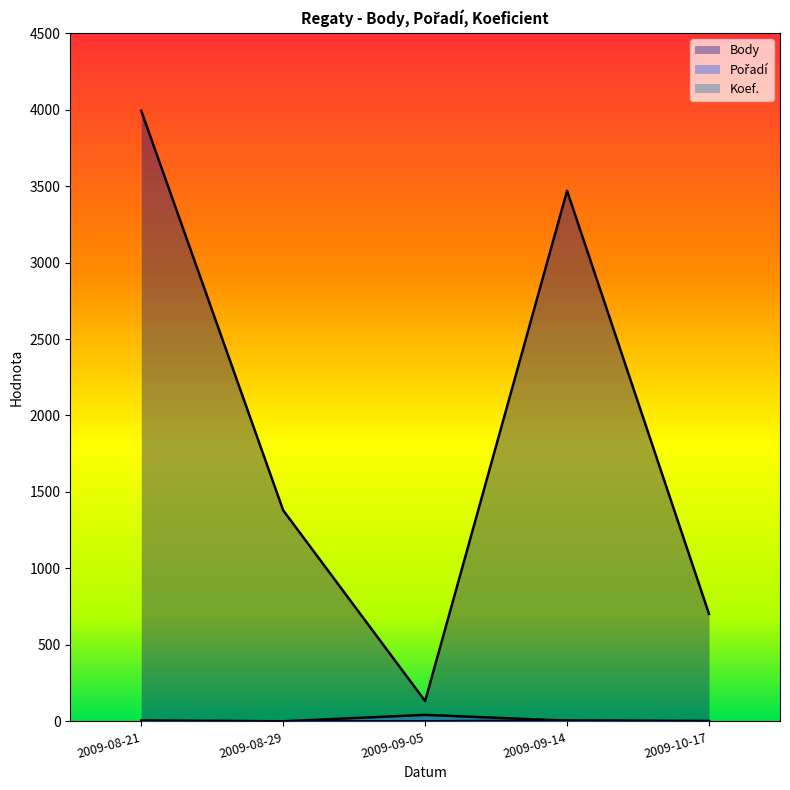

What is the difference between the second highest and minimum values in the Body series?

3336